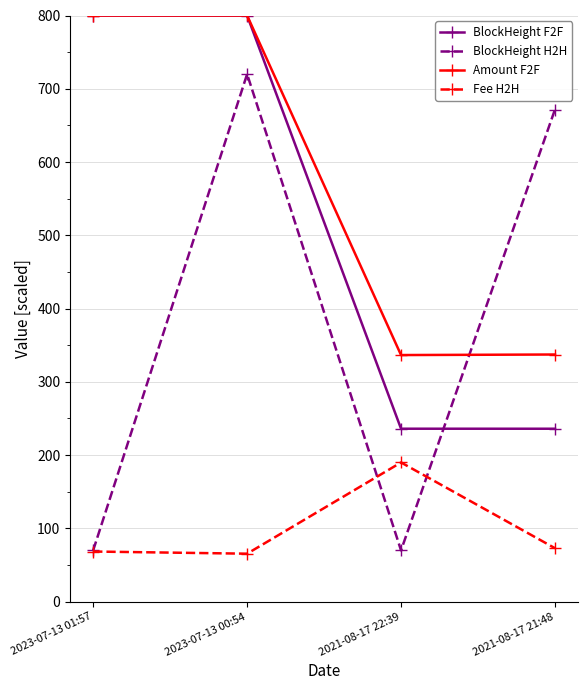

Does the chart display data point markers on the line(s)?

Yes